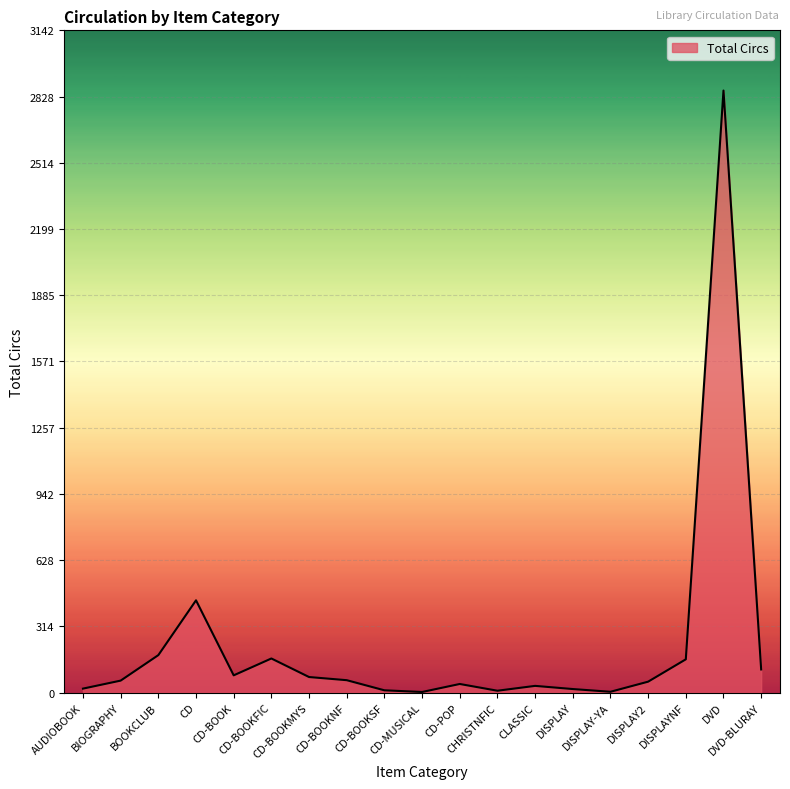

Which has a higher value, DVD or DISPLAY?

DVD